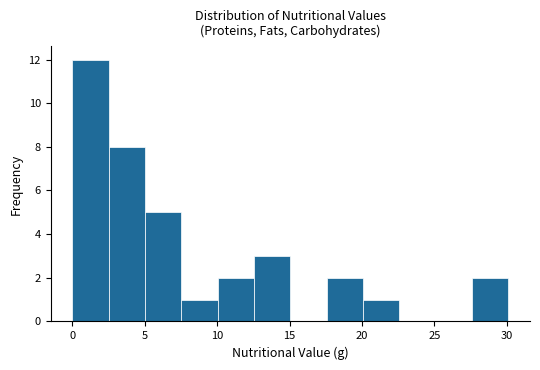

Reading left to right, list every bar in this chart as the range it spans on the x-axis followed by its height. Neither the bar edges nor the heights are printed on the chart, so give them approximately, as read against the axes.

0.0 to 2.5: 12
2.5 to 5.0: 8
5.0 to 7.5: 5
7.5 to 10.0: 1
10.0 to 12.5: 2
12.5 to 15.0: 3
15.0 to 17.5: 0
17.5 to 20.0: 2
20.0 to 22.5: 1
22.5 to 25.0: 0
25.0 to 27.5: 0
27.5 to 30.0: 2